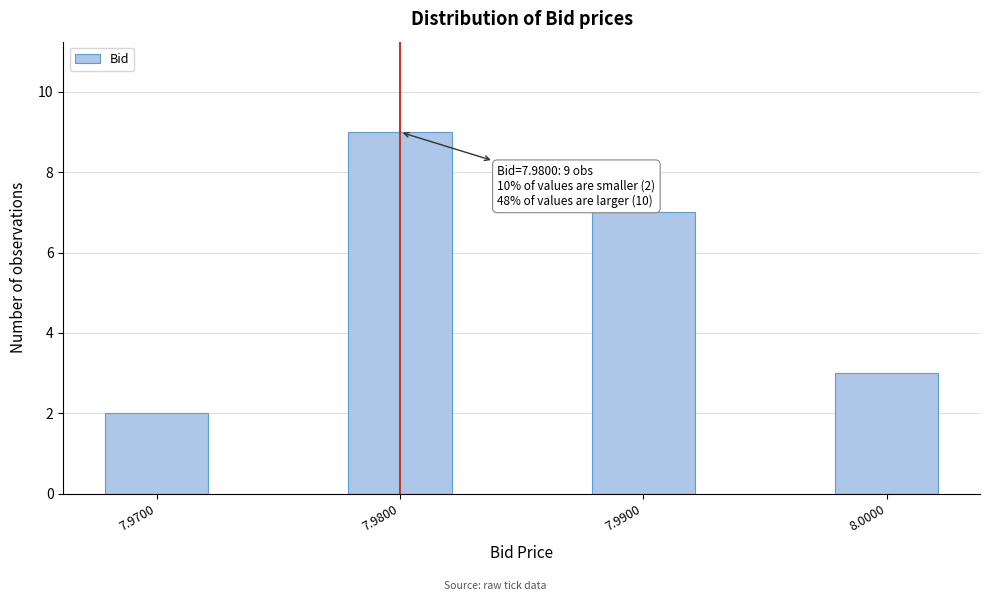

Reading right to left, what are all the values shown in this chart?

3	7	9	2